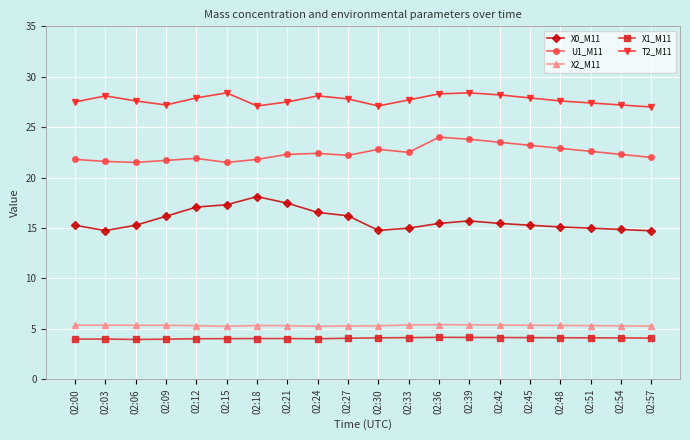

What is the minimum value shown in the chart?

3.9